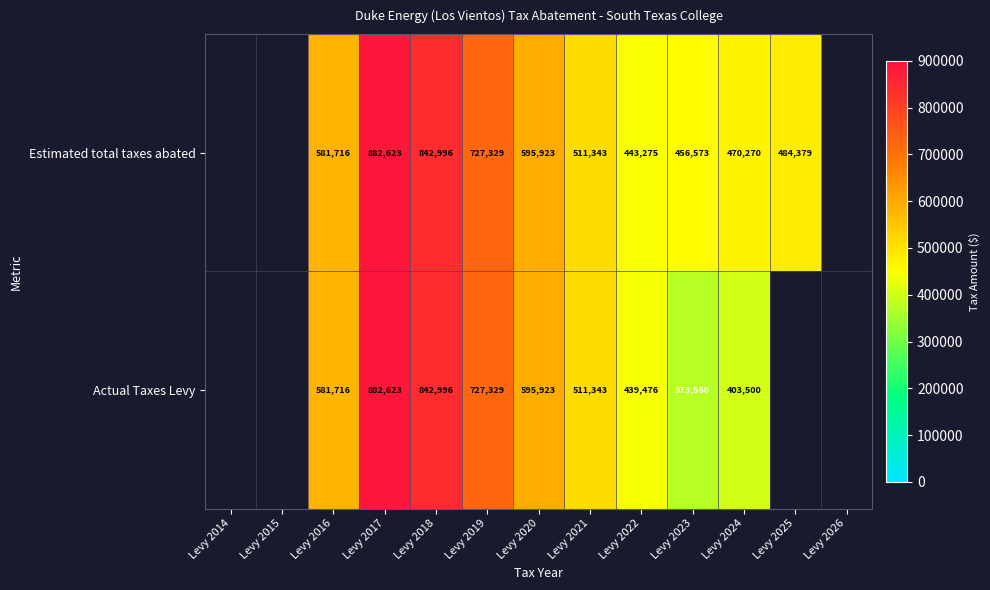

What is the difference between the Actual Taxes Levy values at Levy 2022 and Levy 2017?

443147